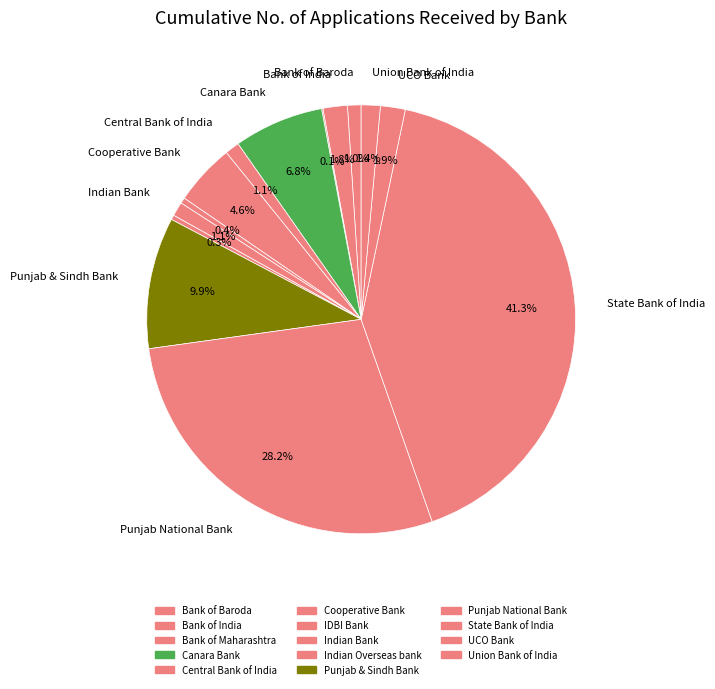

Combined, what portion of the pie is Indian Overseas bank and Central Bank of India?

1.4%